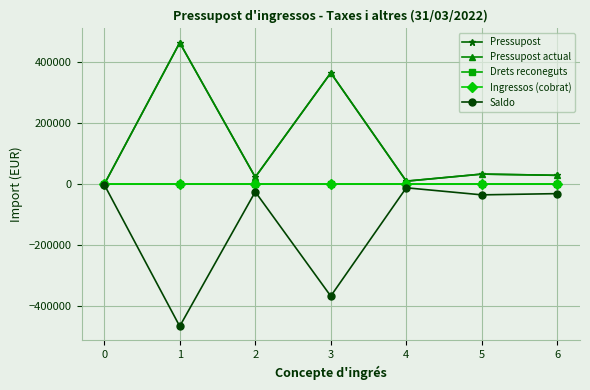

Is this an area chart (filled region under the line)?

No